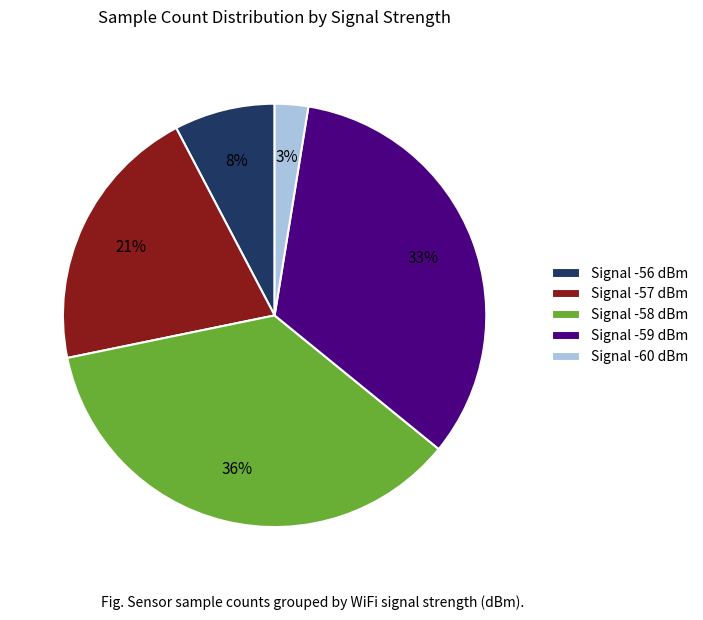

How many segments does this pie chart have?

5